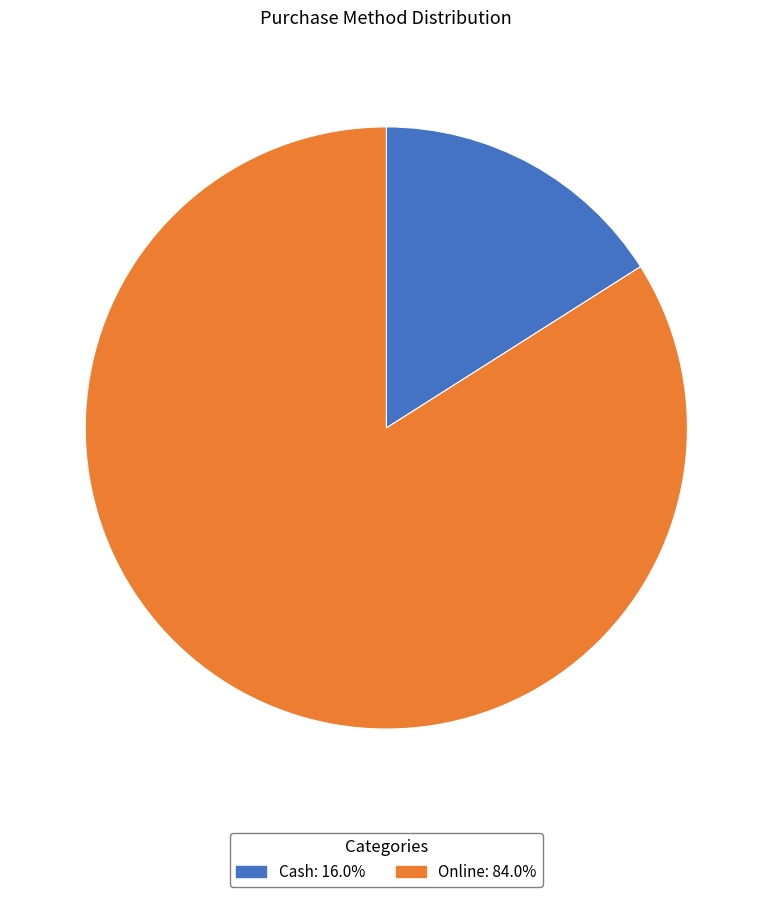

True or false: Online accounts for 84% of the total.

True